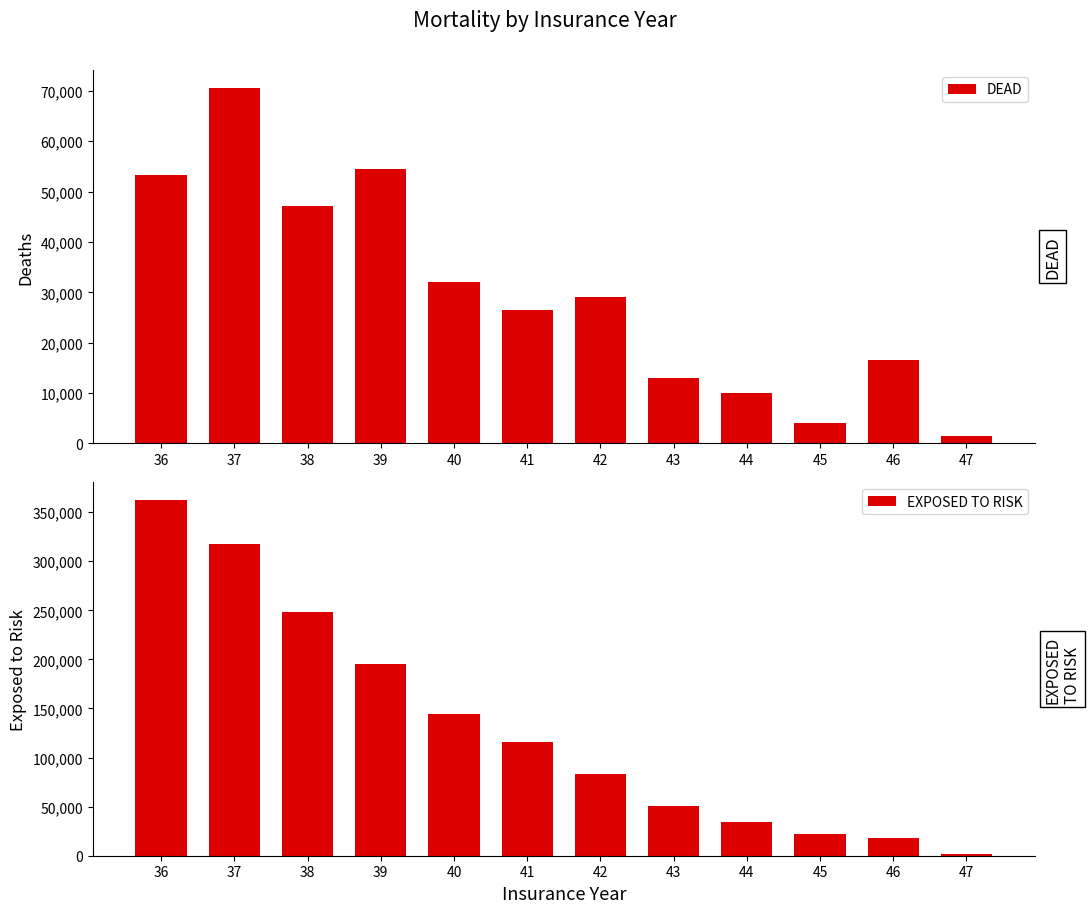

How many series are shown in this chart?

2